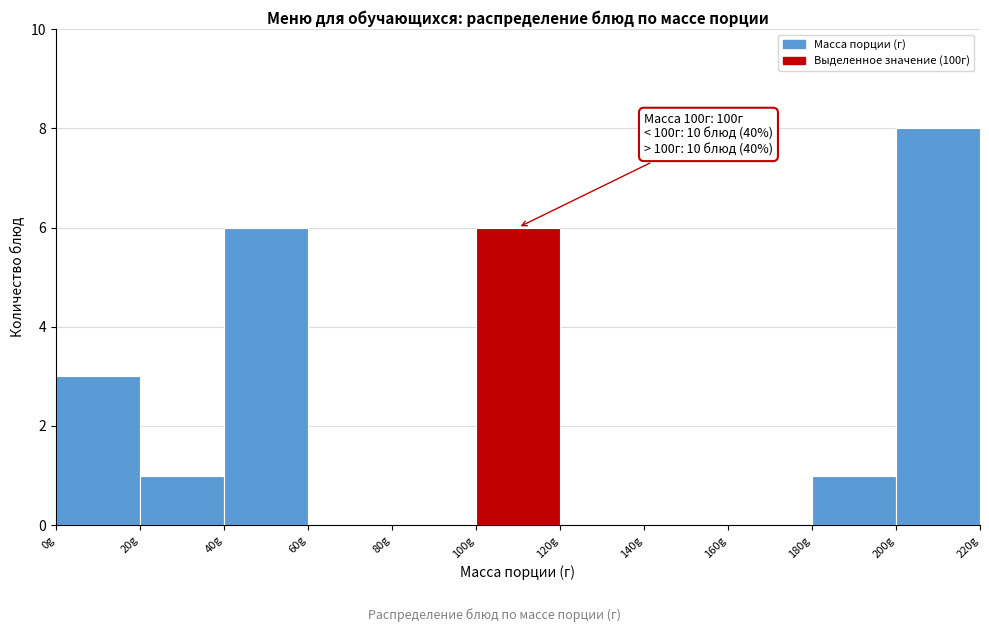

Over which range of the x-axis is the bar tallest?

200 to 220